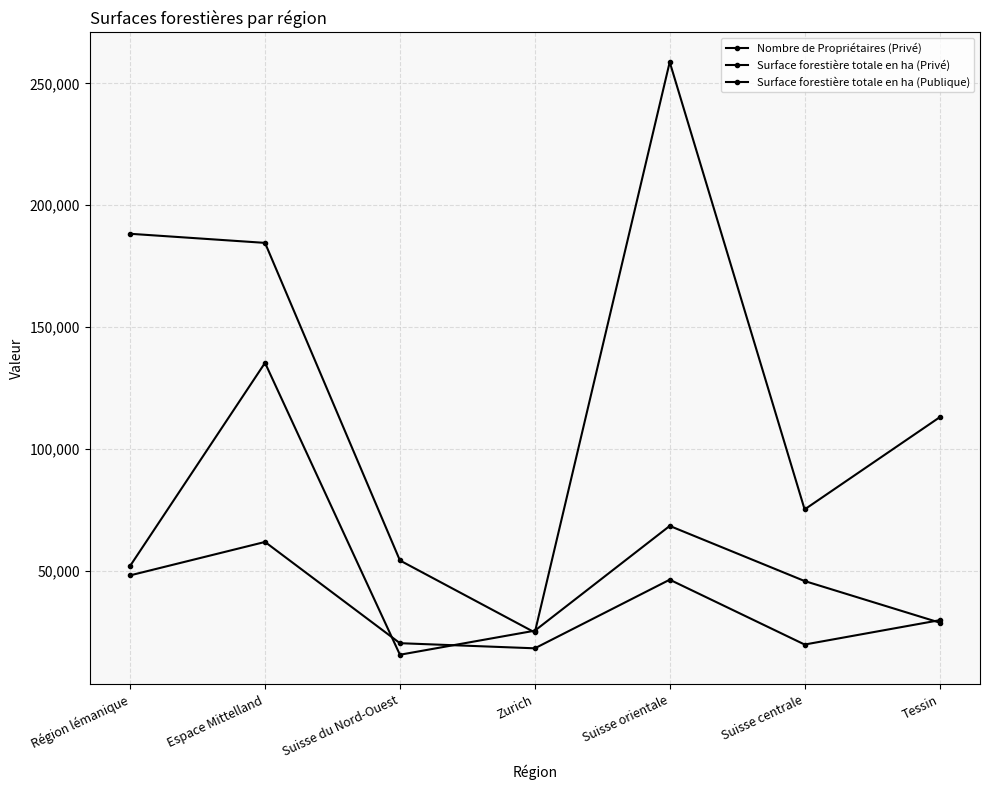

Which series has the largest total across all categories?

Surface forestière totale en ha (Publique)